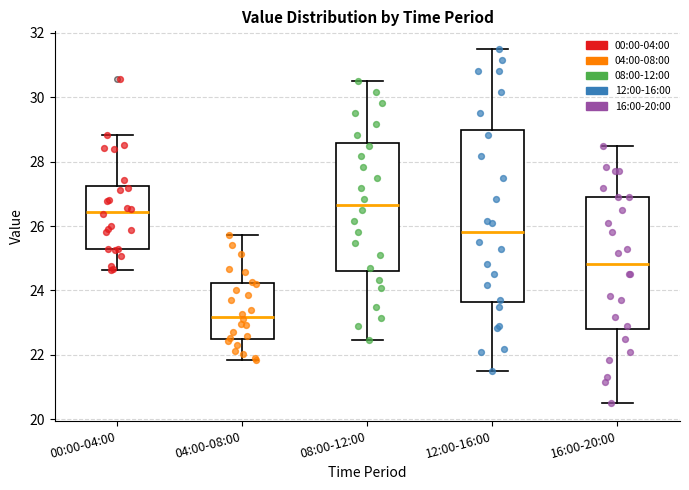

Comparing the boxes themselves (not the whiskers), which one is the tallest?

12:00-16:00